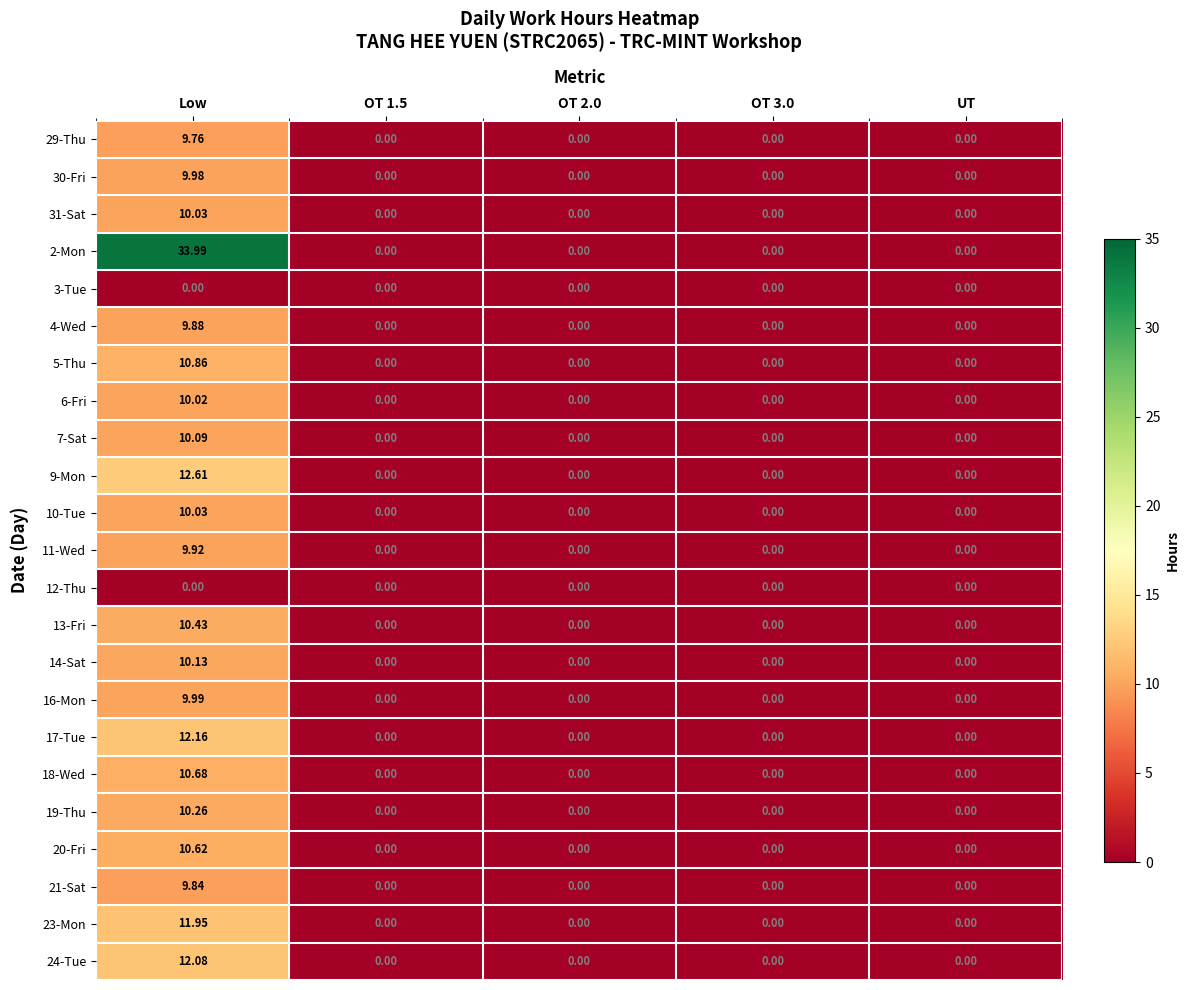

At which category is the sum across all series the highest?

Low